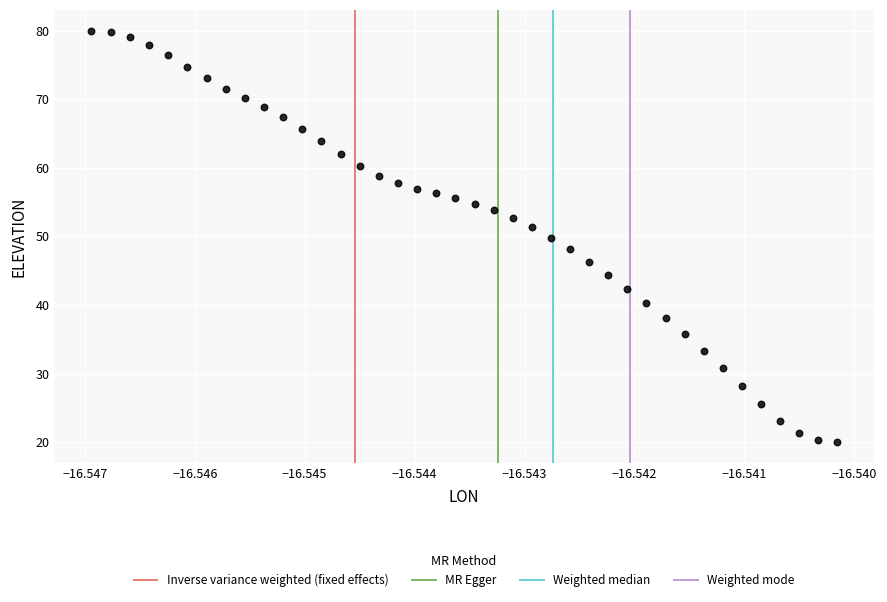

What is the range of Y values (max minus min)?

60.0